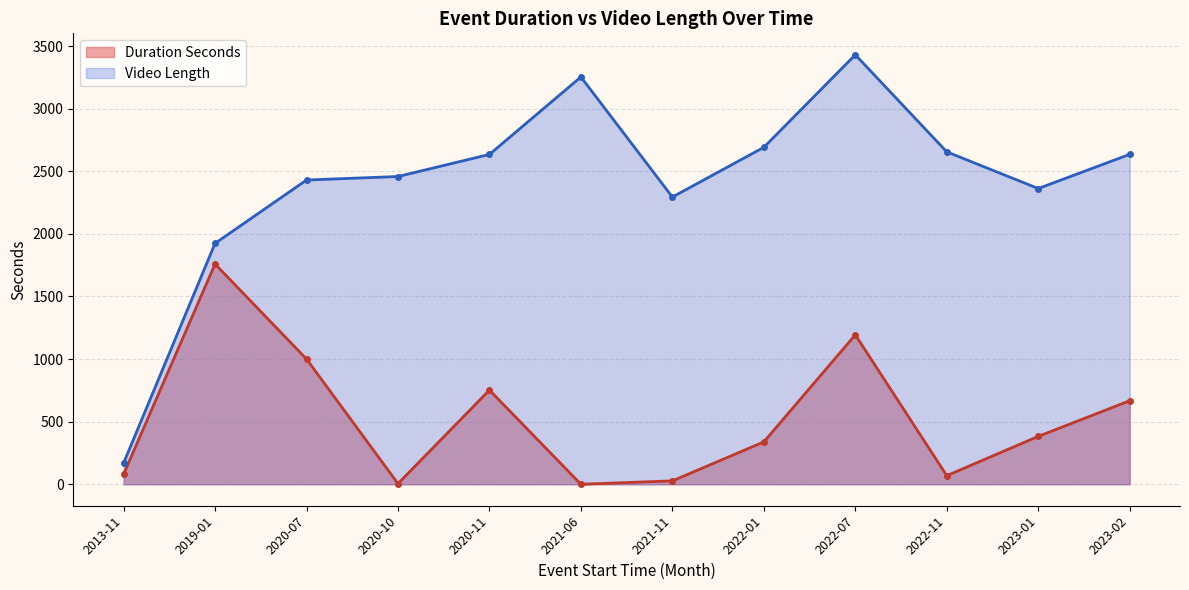

True or false: Duration Seconds and Video Length intersect in this chart.

False